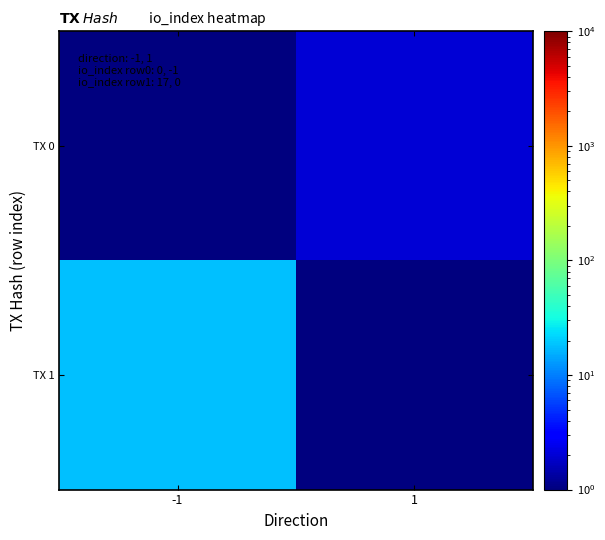

At -1, list the series in order from largest to smallest.

TX 1, TX 0